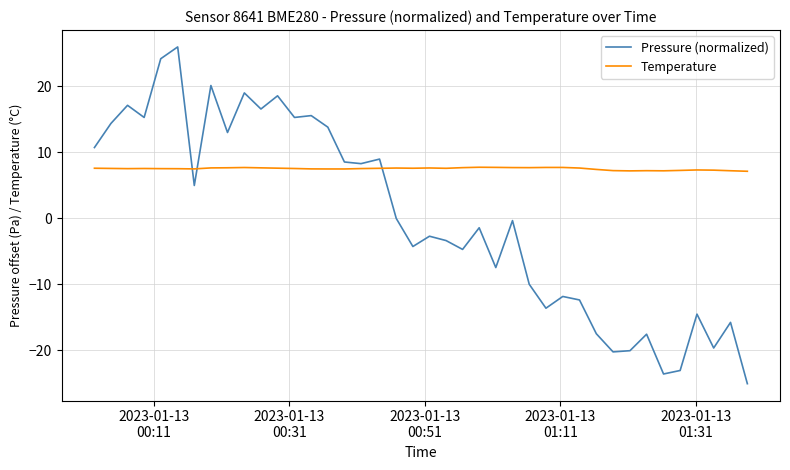

Rank the series by their average value, from lowest to highest.

Pressure (normalized), Temperature